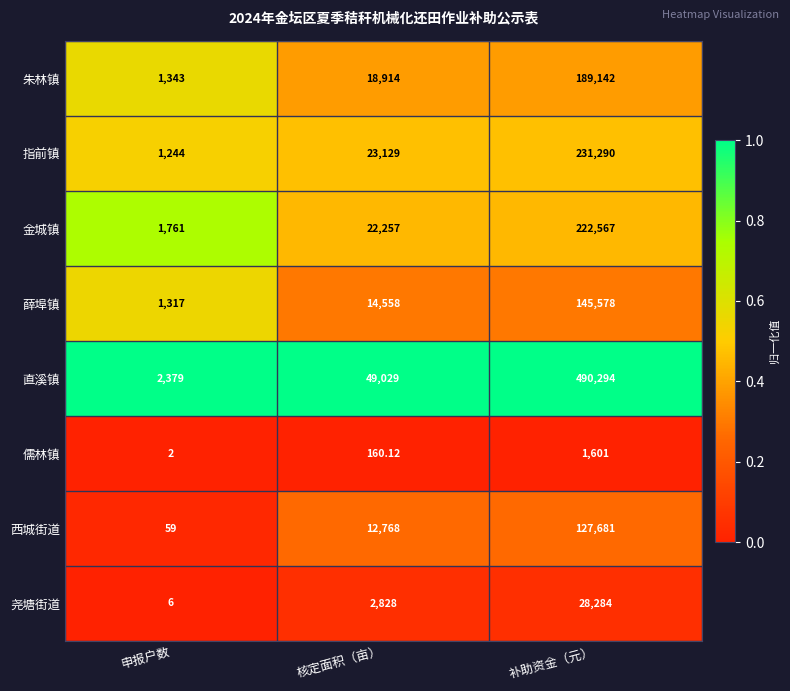

Which series changed the most between 核定面积（亩） and 补助资金（元）?

直溪镇